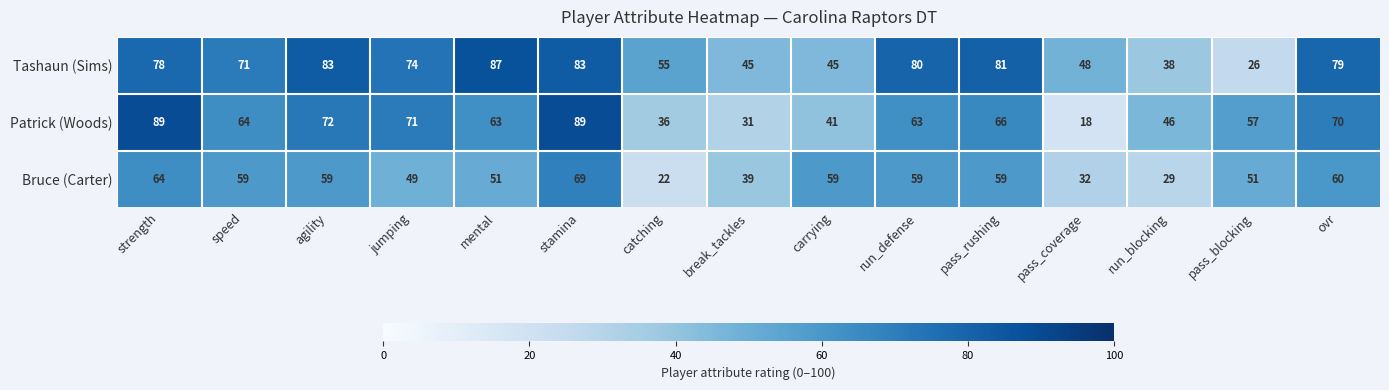

What is the average value of the Bruce (Carter) series?

51